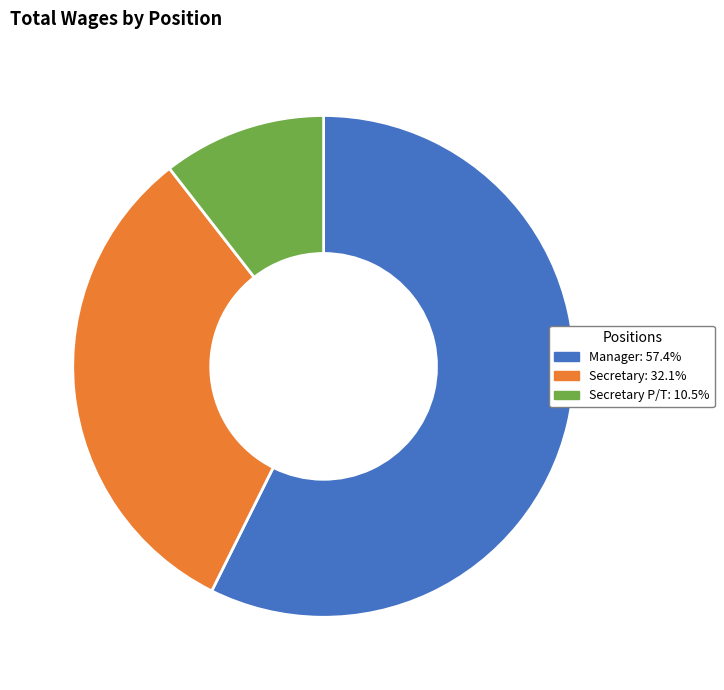

Does any single category account for the majority?

Yes